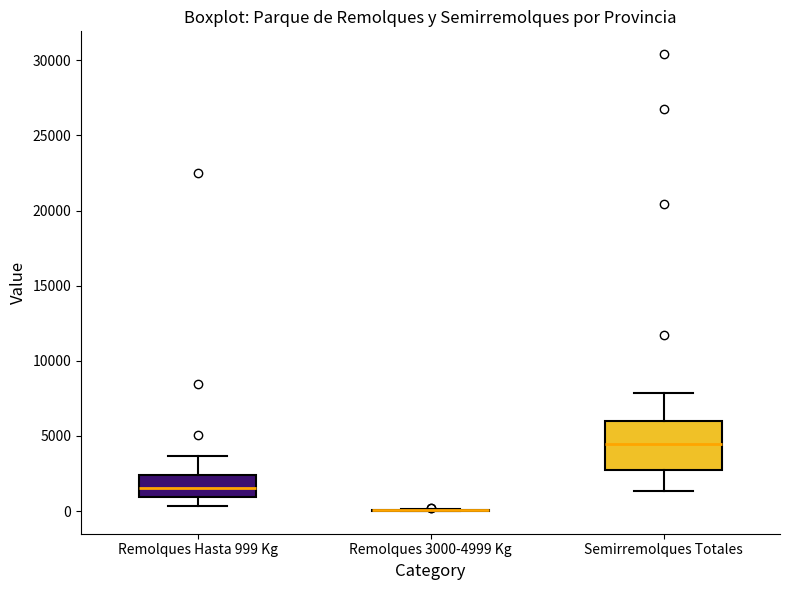

Where does the upper whisker of the box for Remolques Hasta 999 Kg end on the y-axis? The values are not printed on the chart, so give them approximately, as read against the axis.

3500